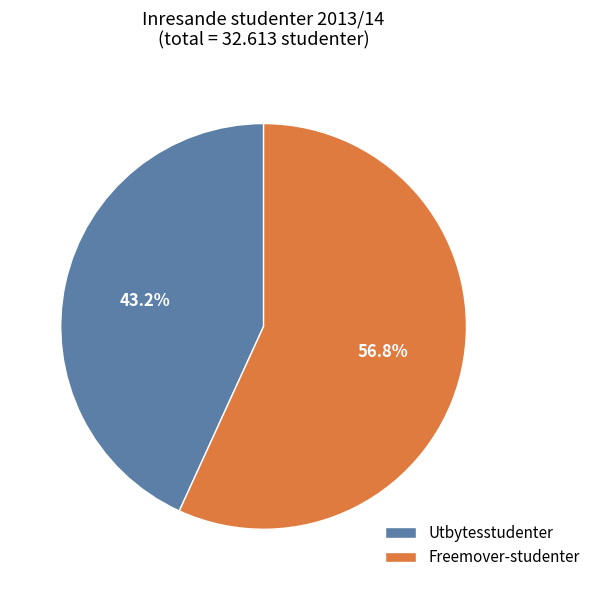

Which category has the biggest portion of the pie?

Freemover-studenter